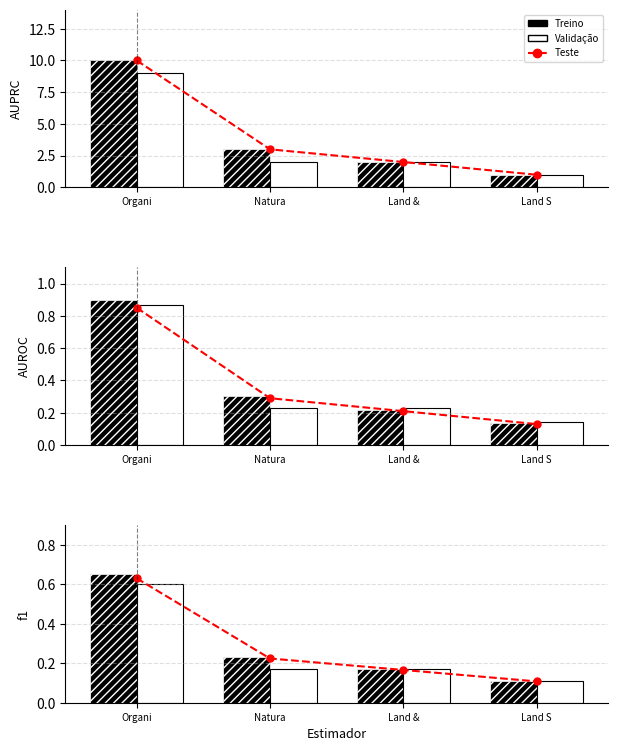

Which series has the widest spread of values?

Treino